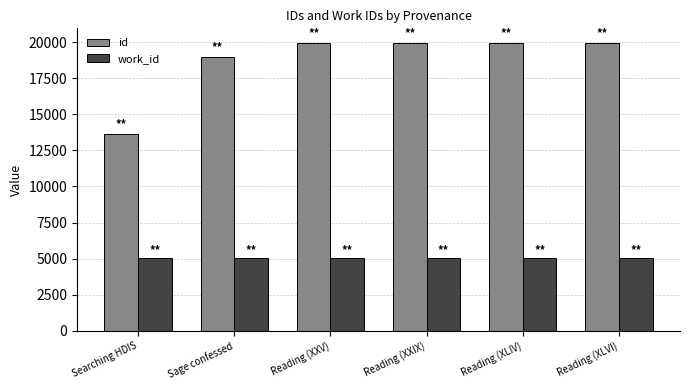

How many series are shown in this chart?

2